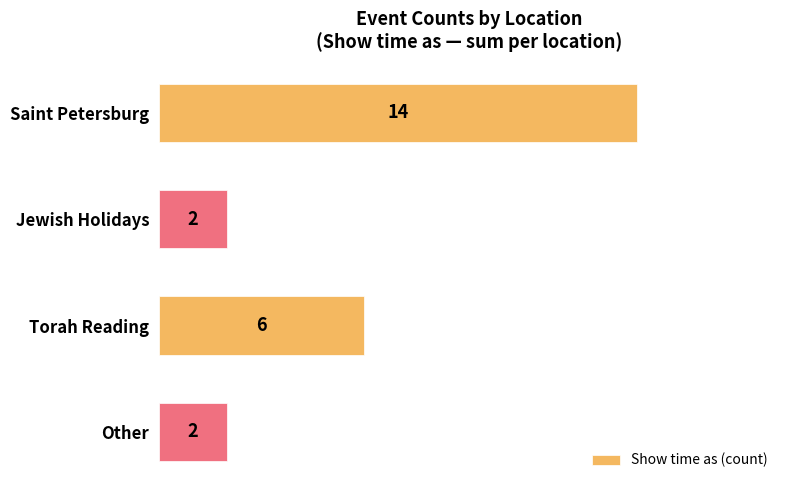

How many categories are shown in the chart?

4